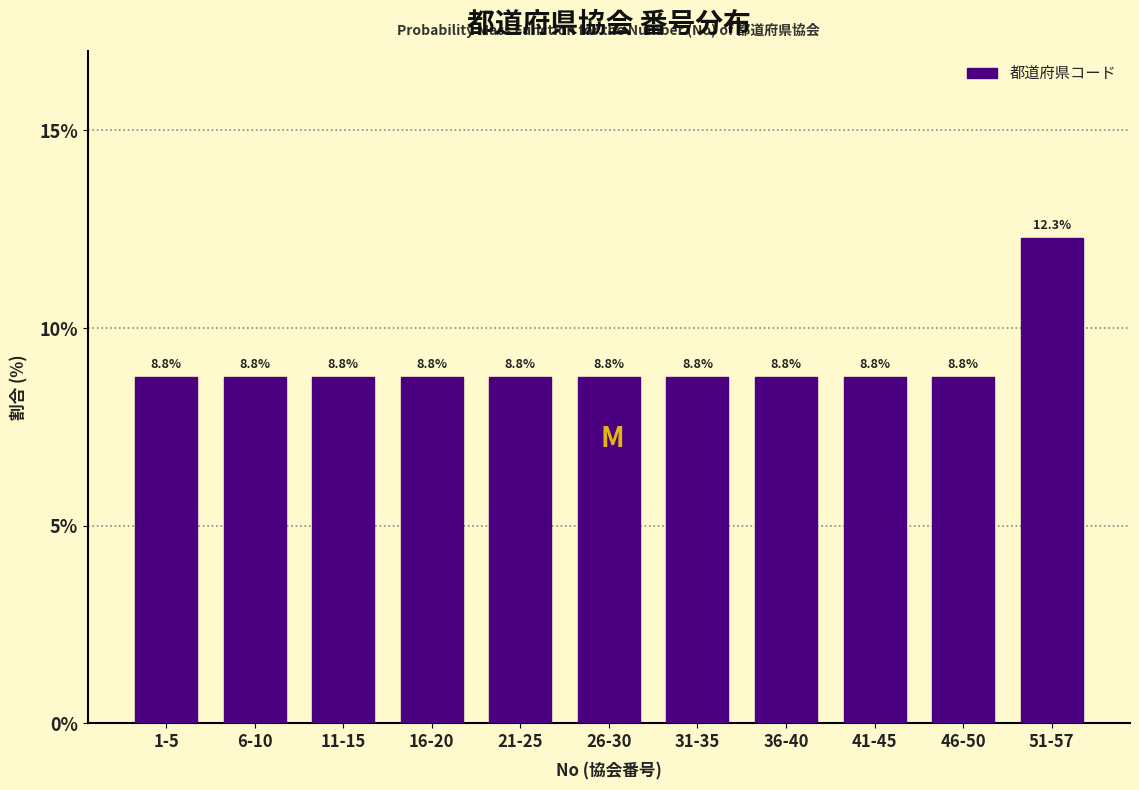

Reading left to right, extract all data points from this chart.

8.8	8.8	8.8	8.8	8.8	8.8	8.8	8.8	8.8	8.8	12.3